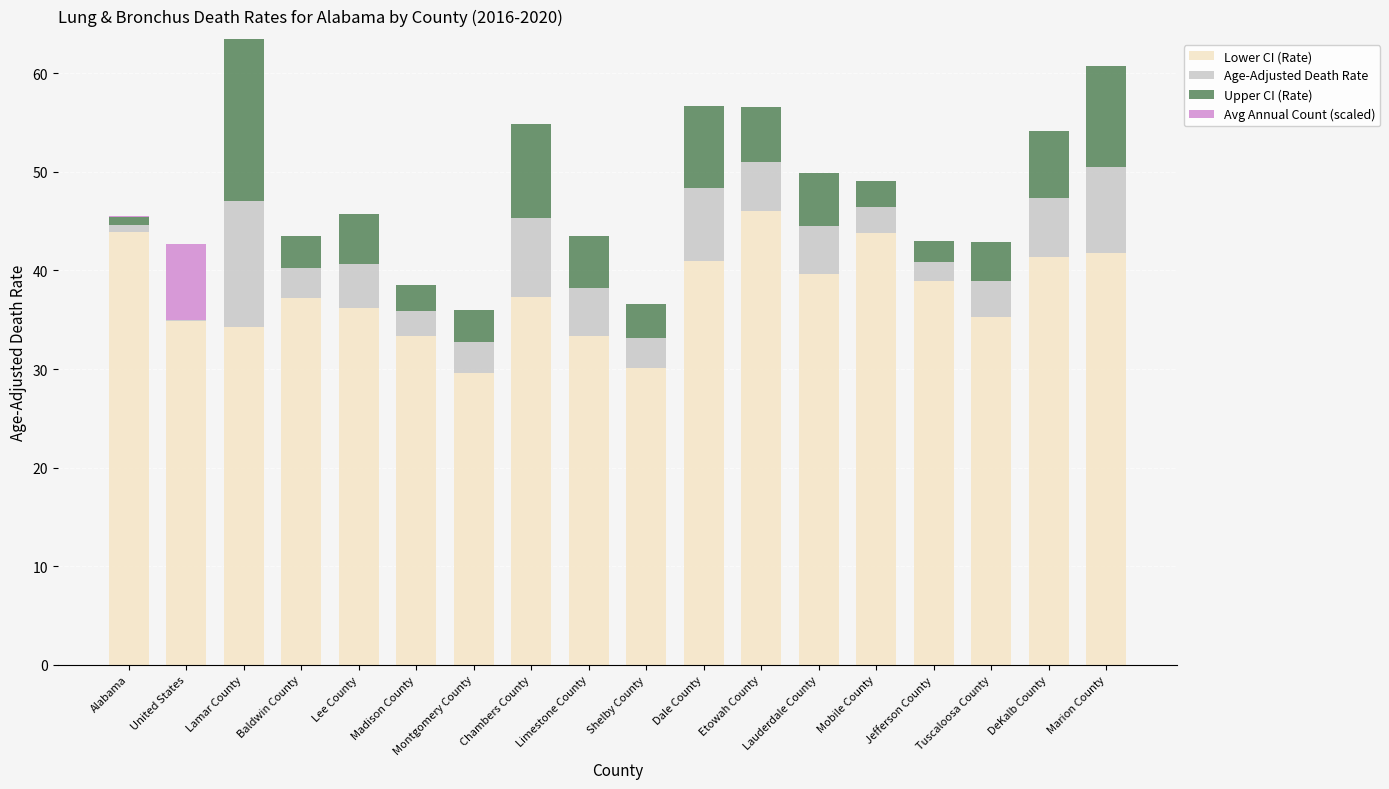

What is the sum of all Lower CI (Rate) values?

678.1